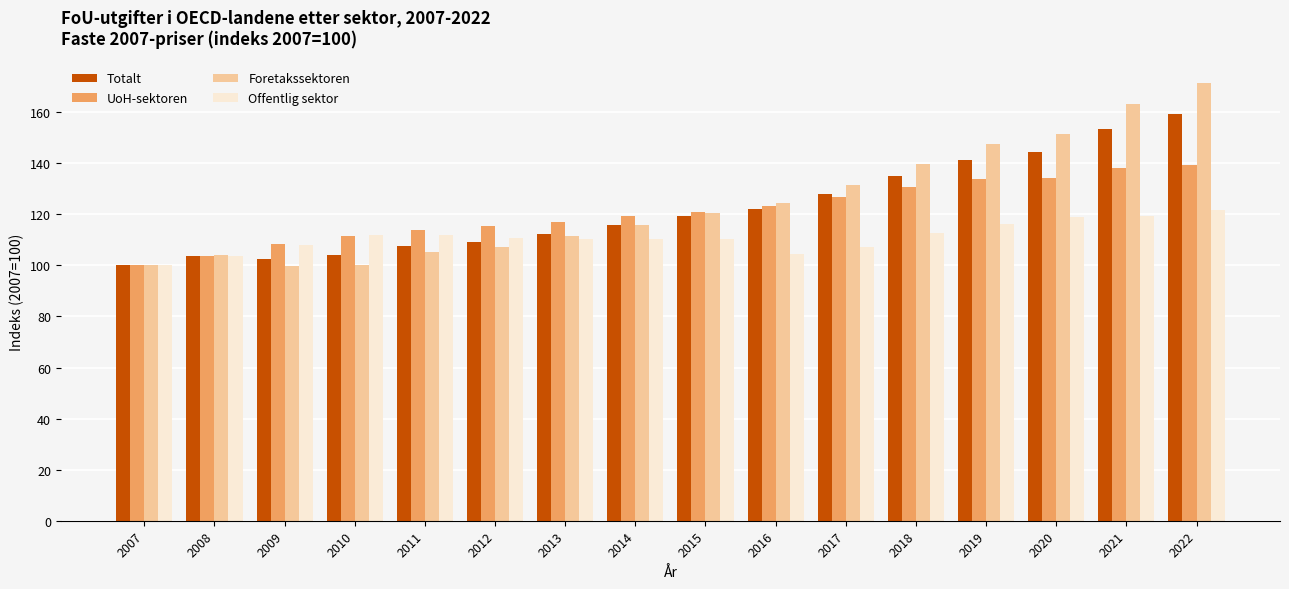

Is it true that Foretakssektoren equals 76.4 at 2019?

False